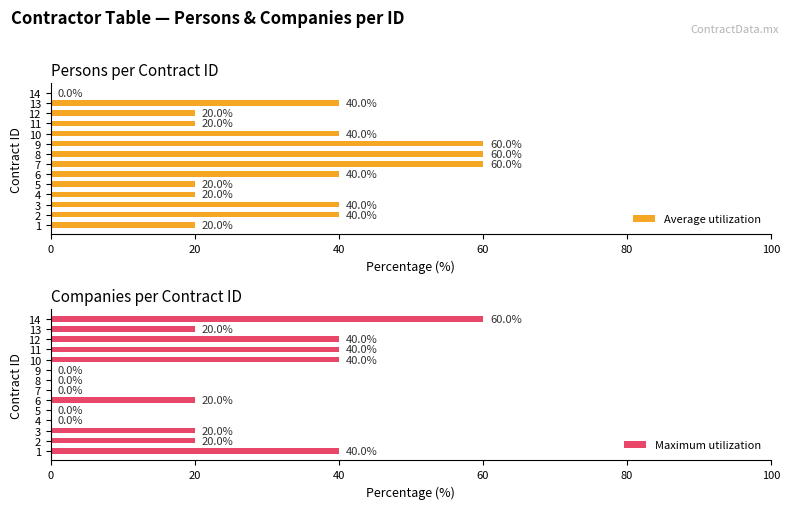

What is the value of the Maximum utilization bar at the 6th from the left?

20